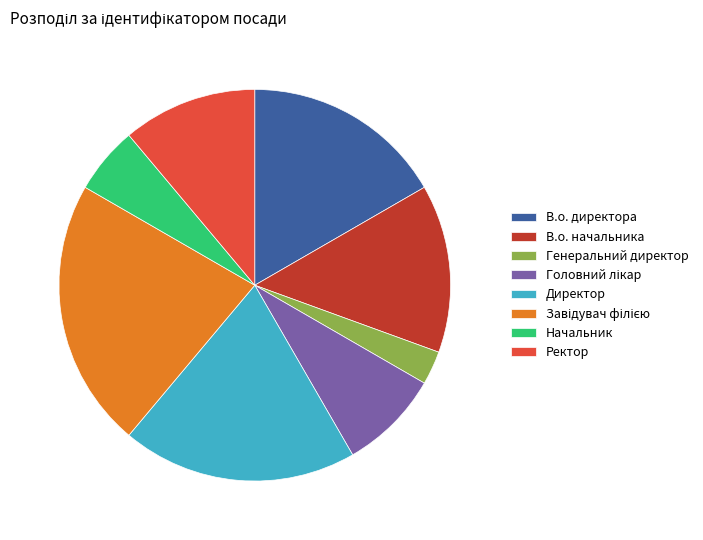

How many slices are in this pie chart?

8